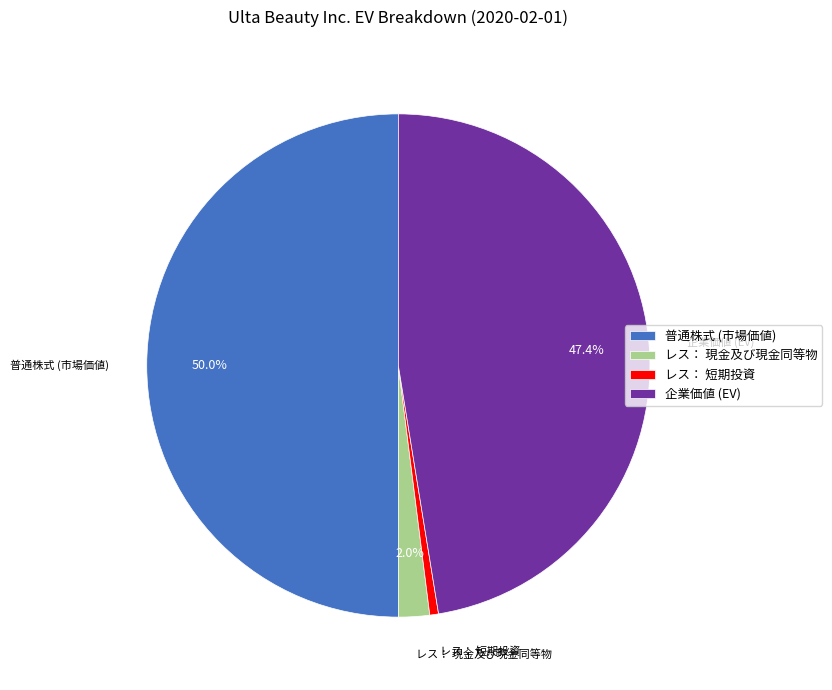

To the nearest percent, what is the average slice percentage?

25%